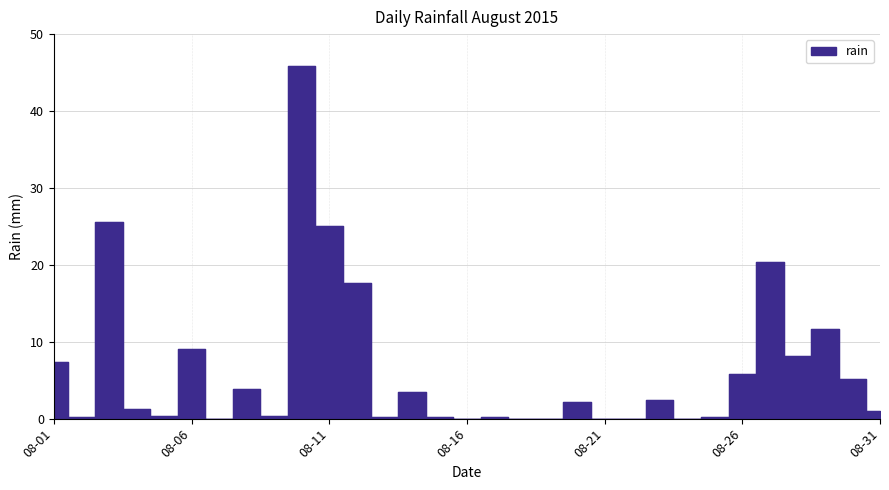

Which has a higher value, 2015-08-13 or 2015-08-04?

2015-08-04